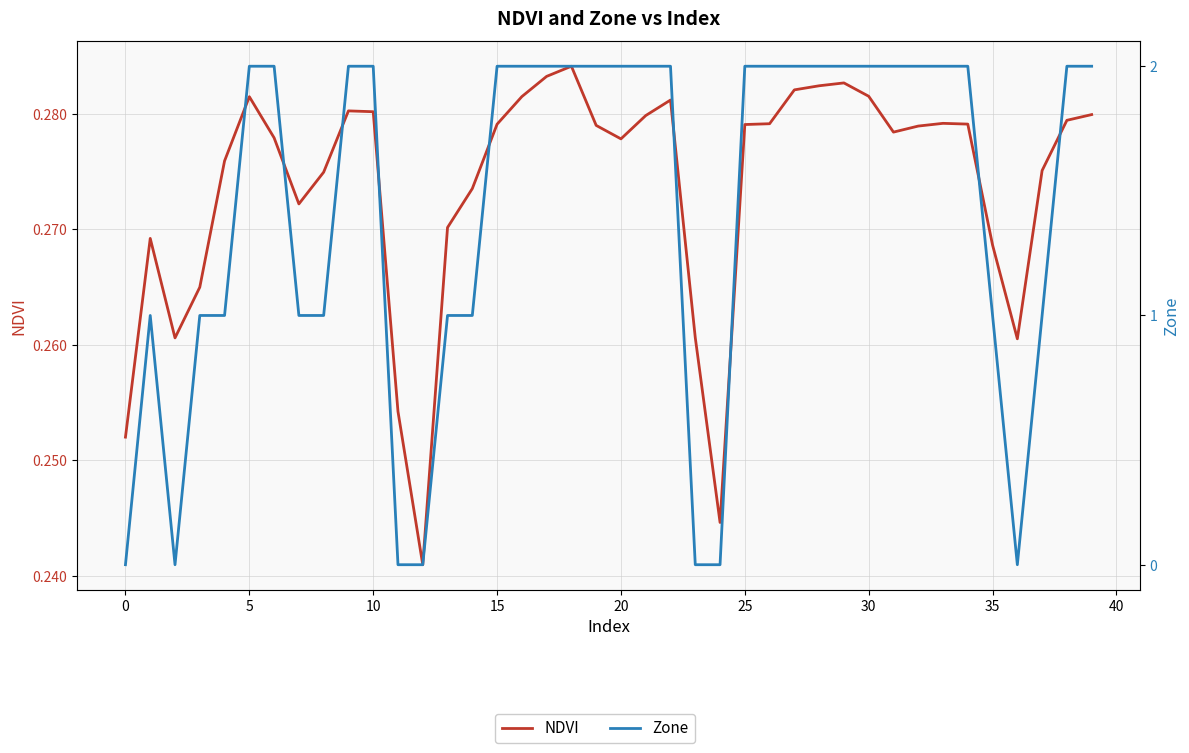

Reading left to right, list all the values displayed in this chart.

NDVI: 0.3	0.3	0.3	0.3	0.3	0.3	0.3	0.3	0.3	0.3	0.3	0.3	0.2	0.3	0.3	0.3	0.3	0.3	0.3	0.3	0.3	0.3	0.3	0.3	0.2	0.3	0.3	0.3	0.3	0.3	0.3	0.3	0.3	0.3	0.3	0.3	0.3	0.3	0.3	0.3
Zone: 0.0	1.0	0.0	1.0	1.0	2.0	2.0	1.0	1.0	2.0	2.0	0.0	0.0	1.0	1.0	2.0	2.0	2.0	2.0	2.0	2.0	2.0	2.0	0.0	0.0	2.0	2.0	2.0	2.0	2.0	2.0	2.0	2.0	2.0	2.0	1.0	0.0	1.0	2.0	2.0